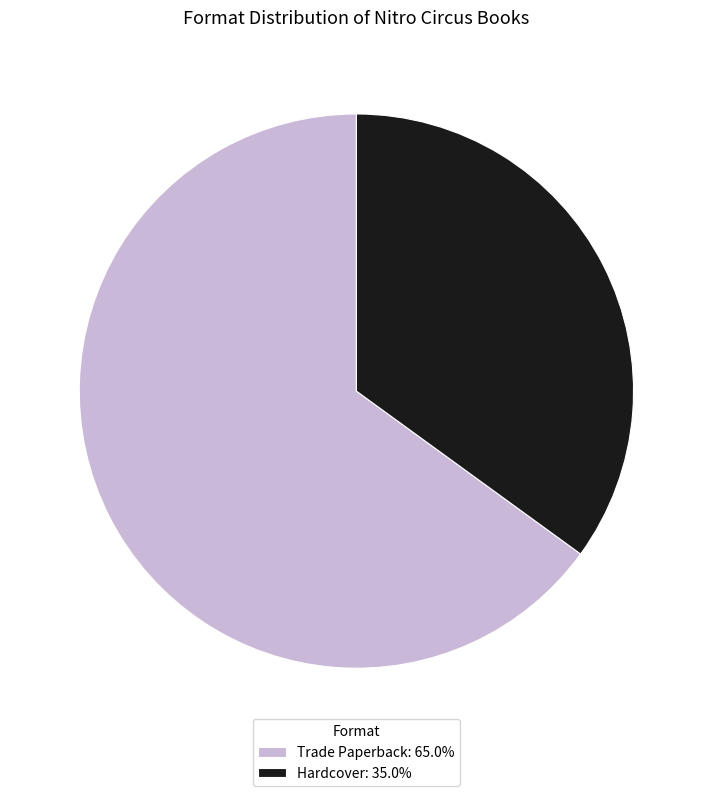

Is Hardcover the majority of the pie?

No